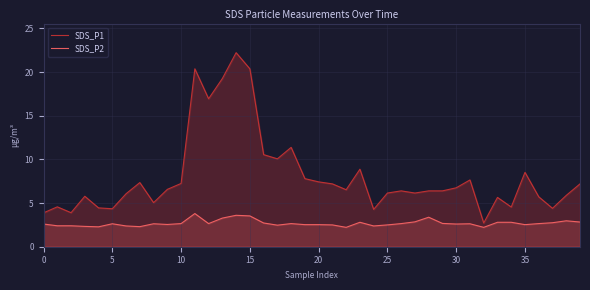

Is it true that SDS_P2 equals 0.7 at 26?

False